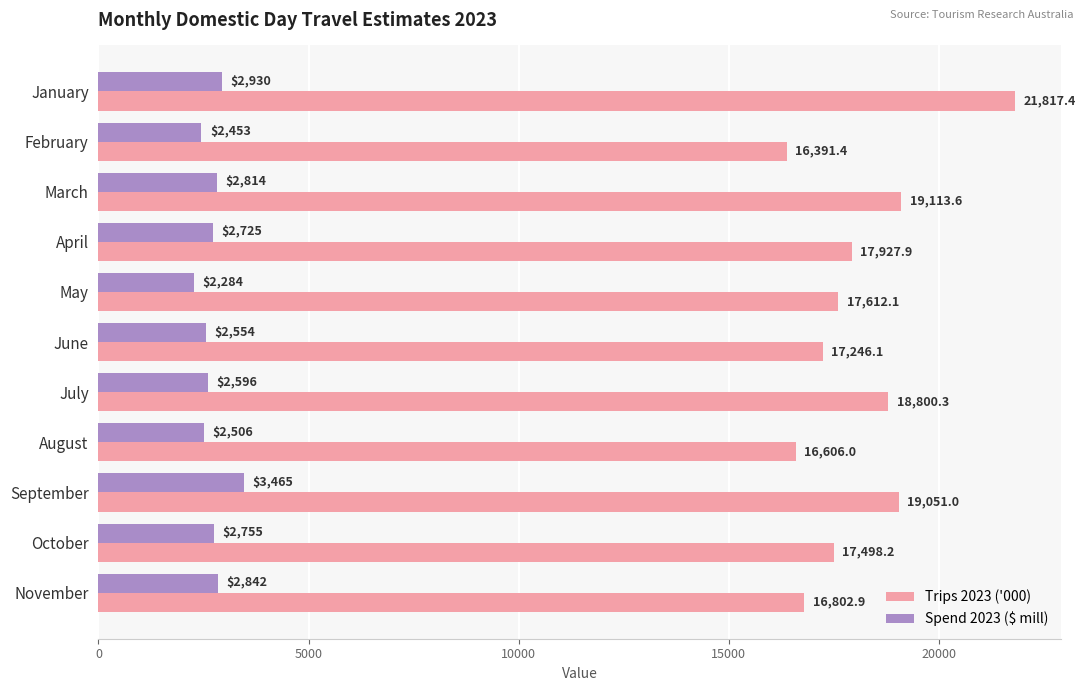

How many values in the Spend 2023 ($ mill) series are below 2724?

5